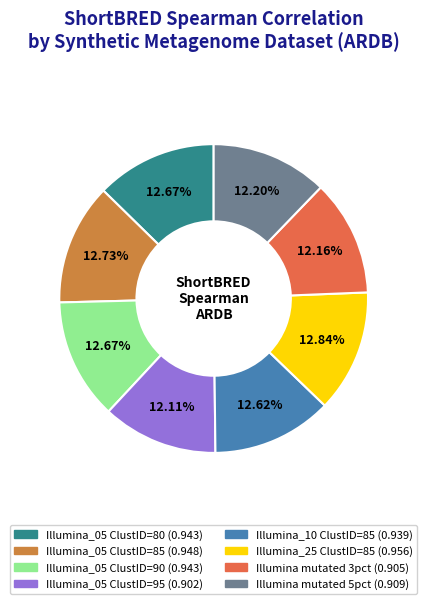

Is there any slice that represents more than half of the pie?

No